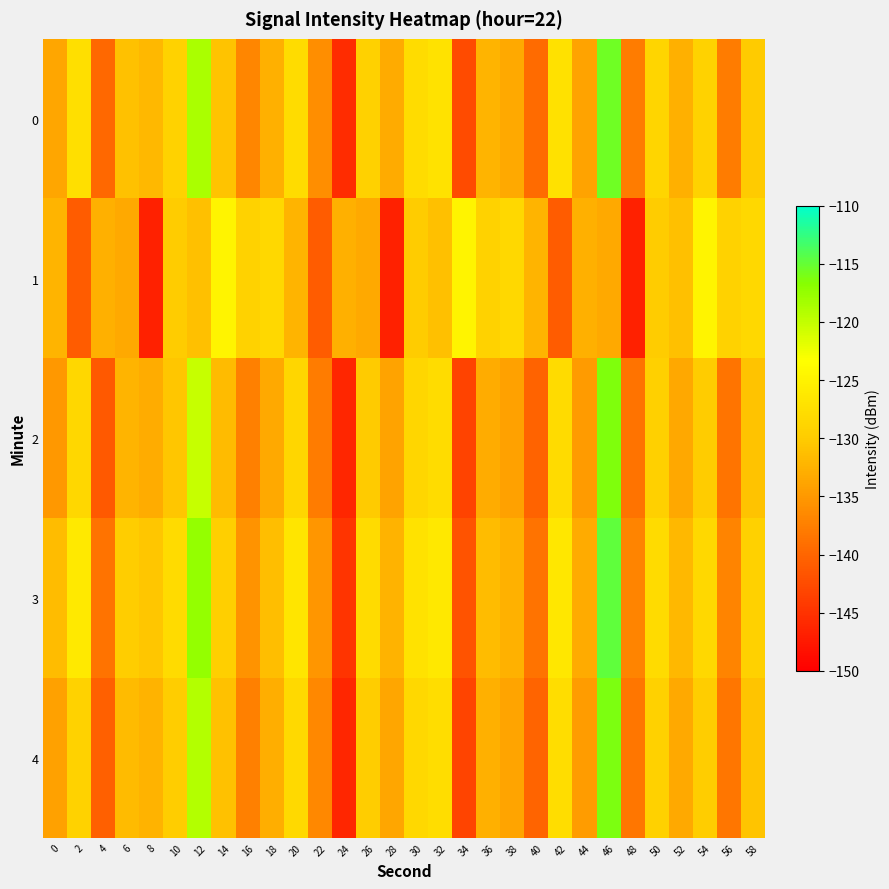

At which category is the sum across all series the highest?

46